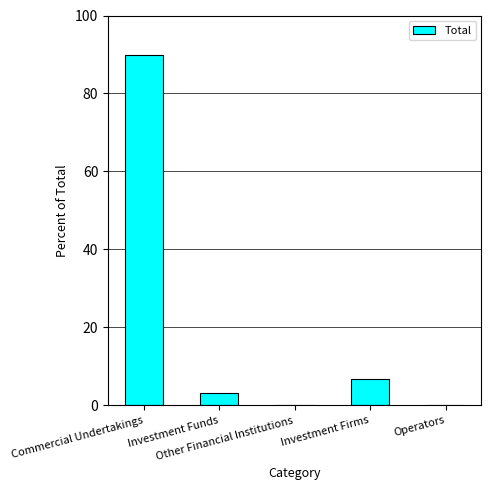

Between Investment Firms and Operators, which is larger?

Investment Firms